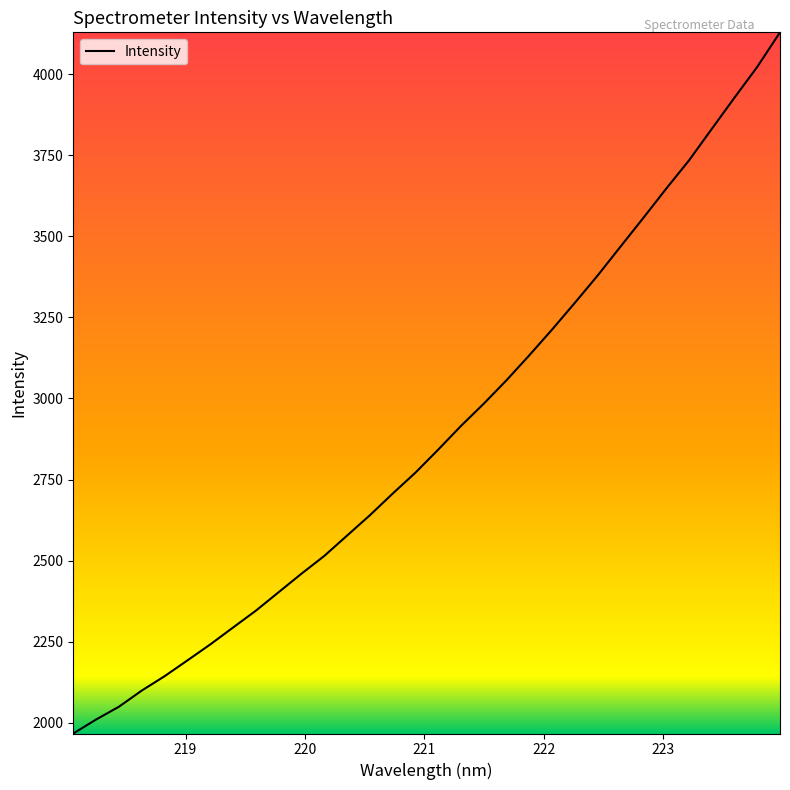

What is the smallest value displayed?

1967.1